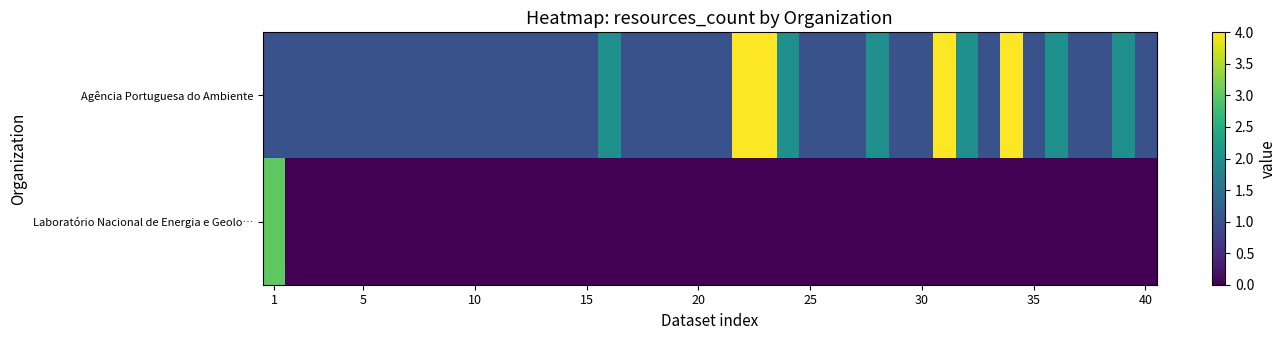

Which series has the widest spread of values?

Agência Portuguesa do Ambiente